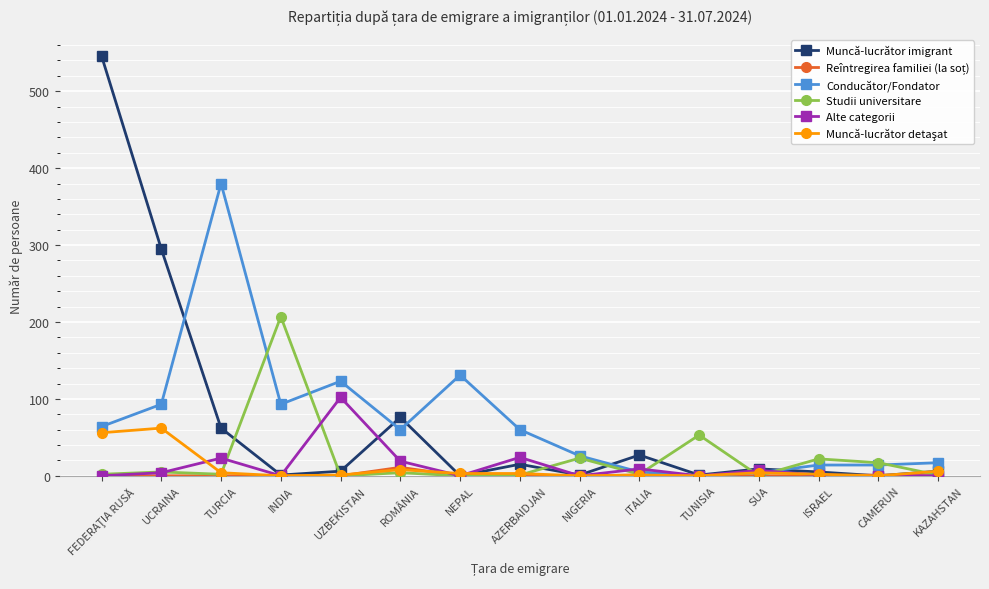

Is the value of Conducător/Fondator at UCRAINA greater than the value of Studii universitare at TUNISIA?

Yes